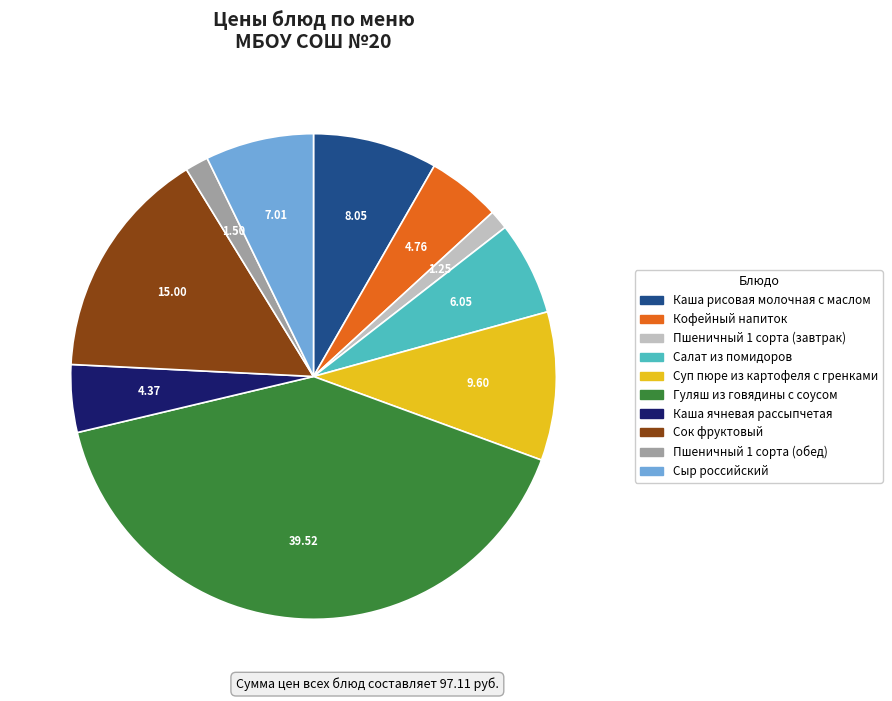

Is the sum of Гуляш из говядины с соусом and Пшеничный 1 сорта (обед) greater than half?

No